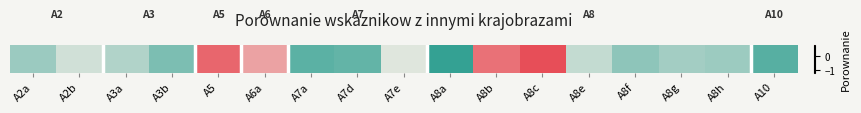

Reading left to right, what are all the values shown in this chart?

A2a=-0.6	A2b=-0.4	A3a=-0.5	A3b=-0.8	A5=0.5	A6a=0.2	A7a=-0.9	A7d=-0.9	A7e=-0.3	A8a=-1.1	A8b=0.5	A8c=0.7	A8e=-0.4	A8f=-0.7	A8g=-0.6	A8h=-0.6	A10=-1.0